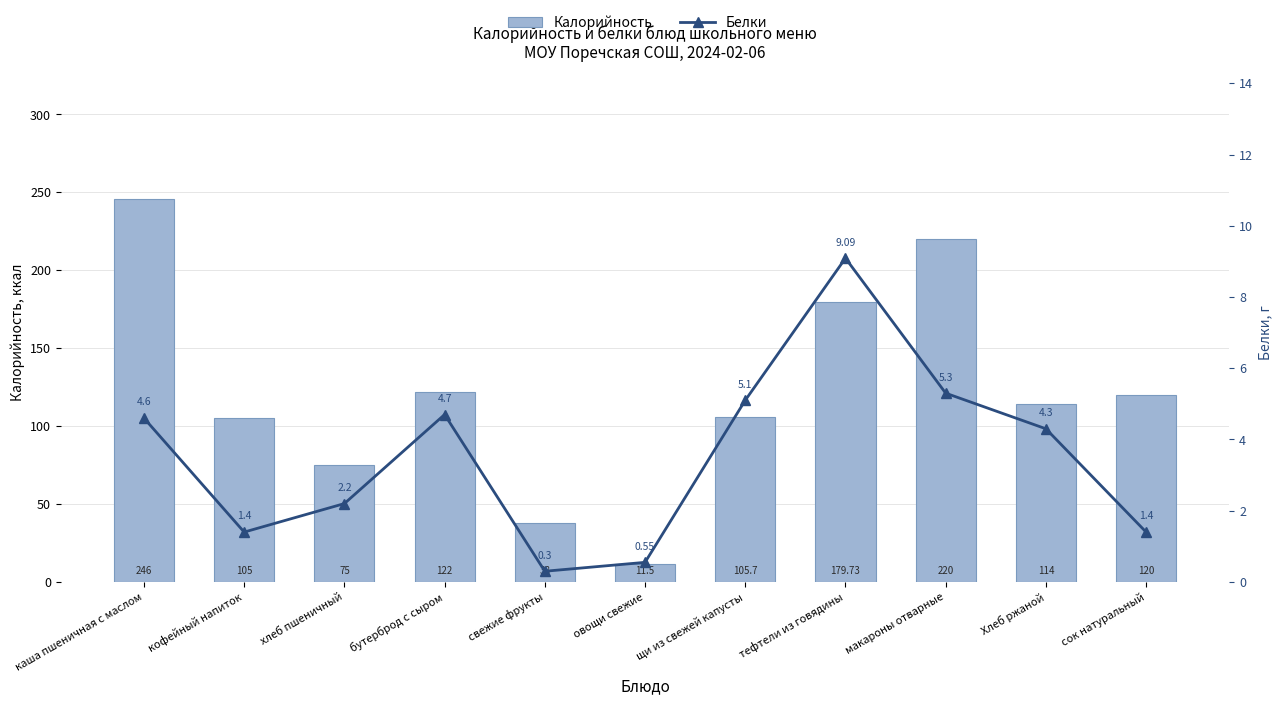

Rank the series at Хлеб ржаной from highest to lowest value.

Калорийность, Белки